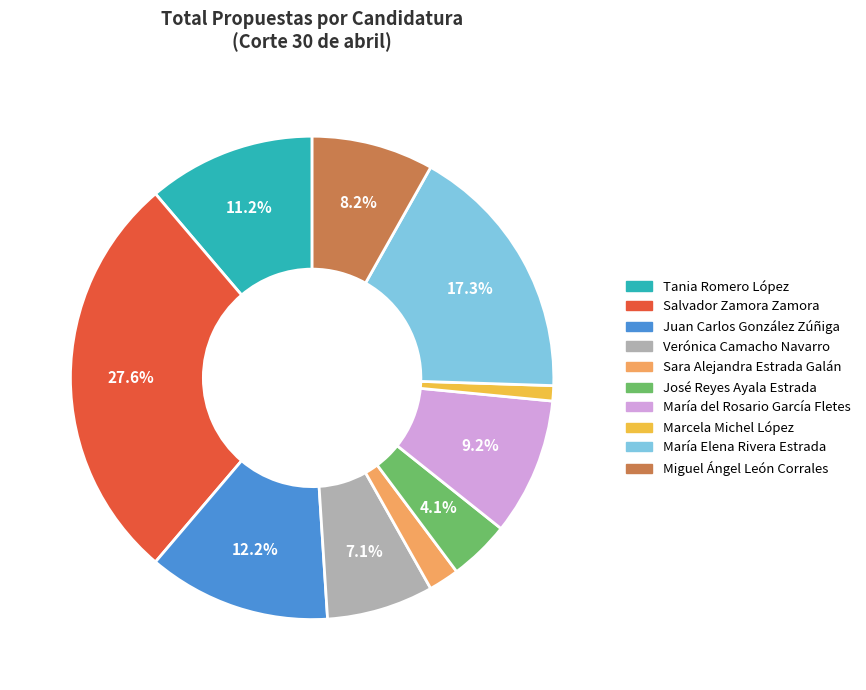

Rank the categories by value from highest to lowest.

Salvador Zamora Zamora, María Elena Rivera Estrada, Juan Carlos González Zúñiga, Tania Romero López, María del Rosario García Fletes, Miguel Ángel León Corrales, Verónica Camacho Navarro, José Reyes Ayala Estrada, Sara Alejandra Estrada Galán, Marcela Michel López